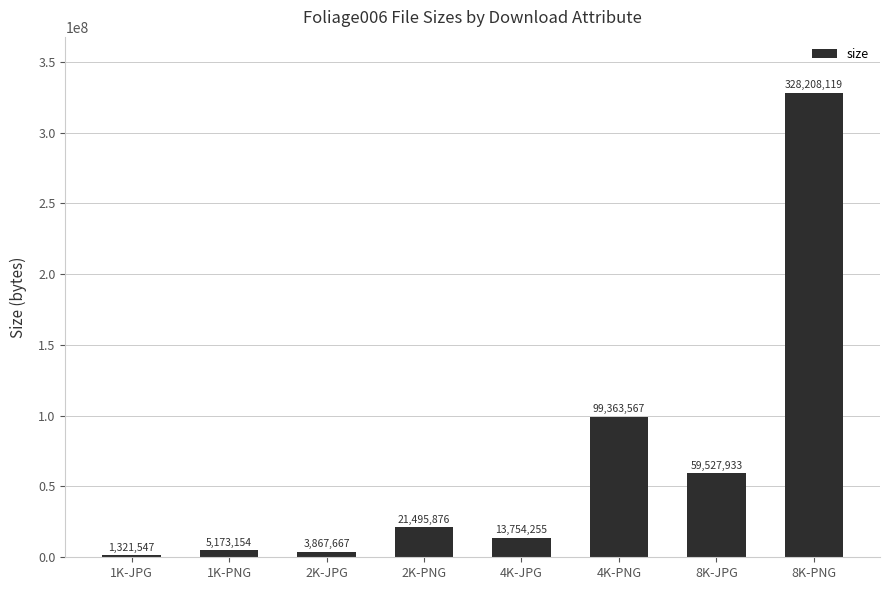

What is the change in value from 1K-PNG to 8K-JPG?

+54354779